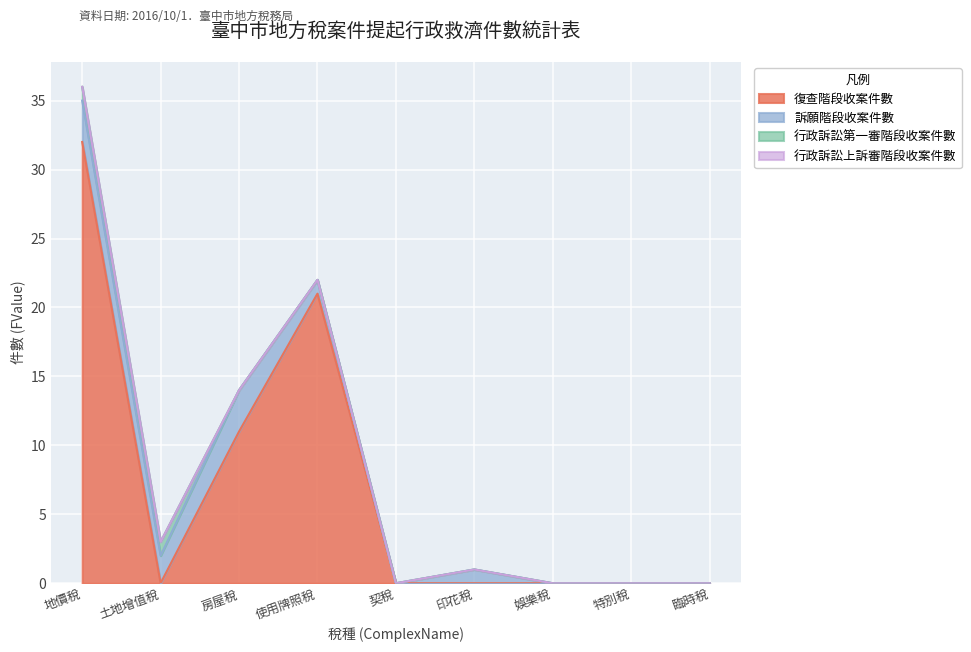

Reading left to right, list all the values displayed in this chart.

復查階段收案件數: 地價稅=32	土地增值稅=0	房屋稅=11	使用牌照稅=21	契稅=0	印花稅=0	娛樂稅=0	特別稅=0	臨時稅=0
訴願階段收案件數: 地價稅=3	土地增值稅=2	房屋稅=3	使用牌照稅=1	契稅=0	印花稅=1	娛樂稅=0	特別稅=0	臨時稅=0
行政訴訟第一審階段收案件數: 地價稅=1	土地增值稅=1	房屋稅=0	使用牌照稅=0	契稅=0	印花稅=0	娛樂稅=0	特別稅=0	臨時稅=0
行政訴訟上訴審階段收案件數: 地價稅=0	土地增值稅=0	房屋稅=0	使用牌照稅=0	契稅=0	印花稅=0	娛樂稅=0	特別稅=0	臨時稅=0